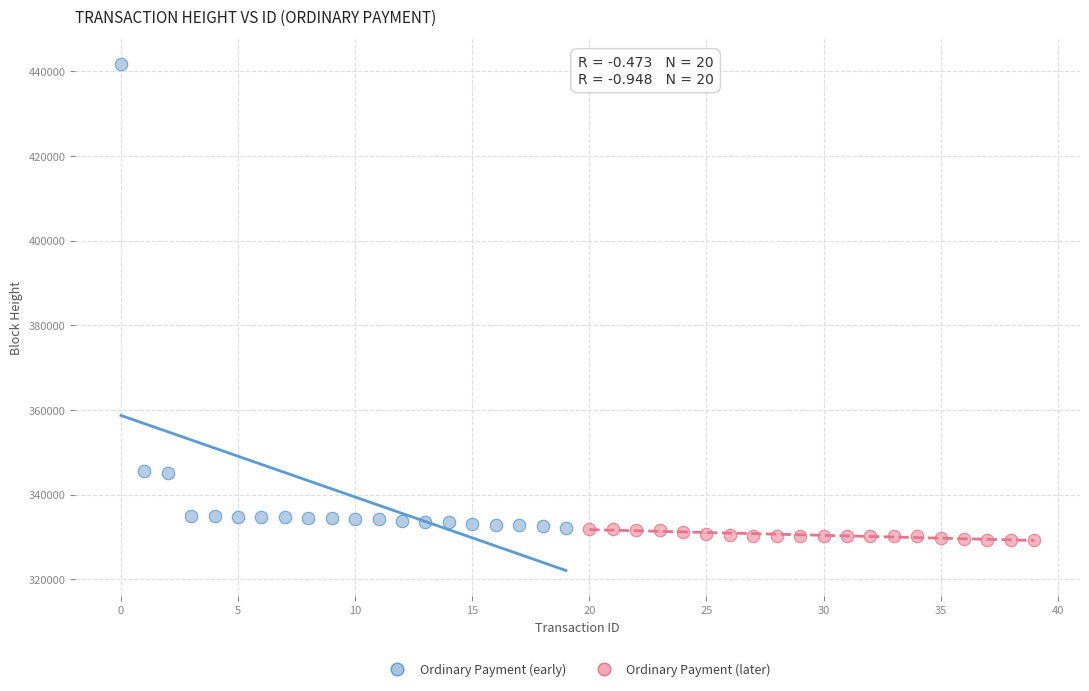

Which series has the largest Y range (max minus min)?

Ordinary Payment (early)